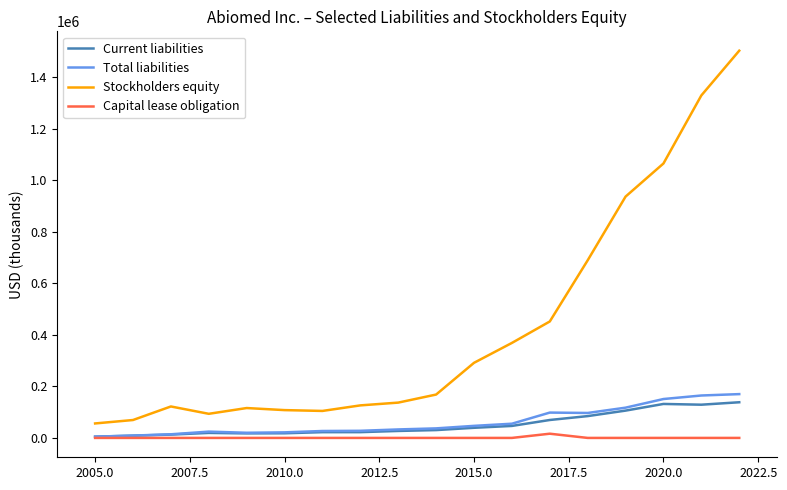

Which series has the largest range (max minus min)?

Stockholders equity